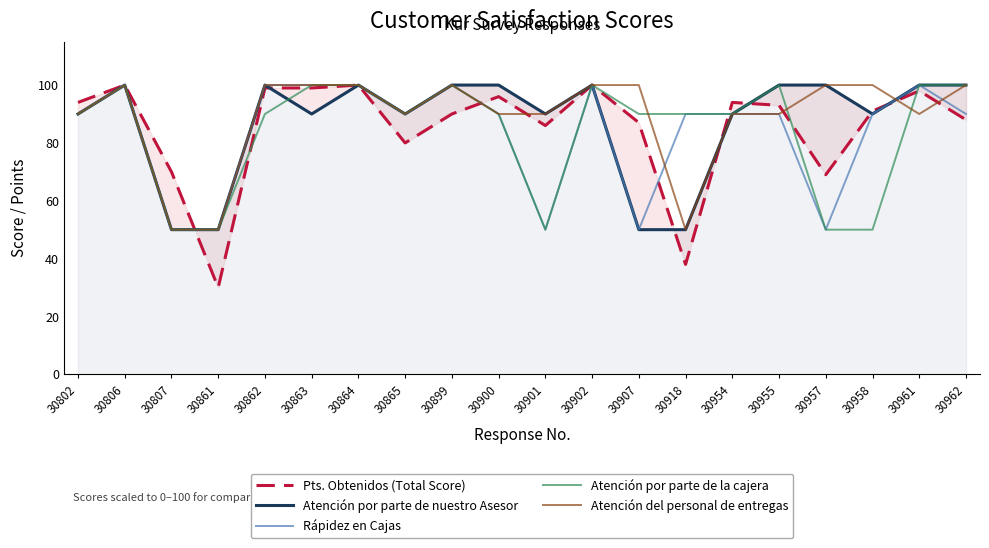

What is the approximate value of Atención por parte de nuestro Asesor at 30861, to the nearest 10?

50